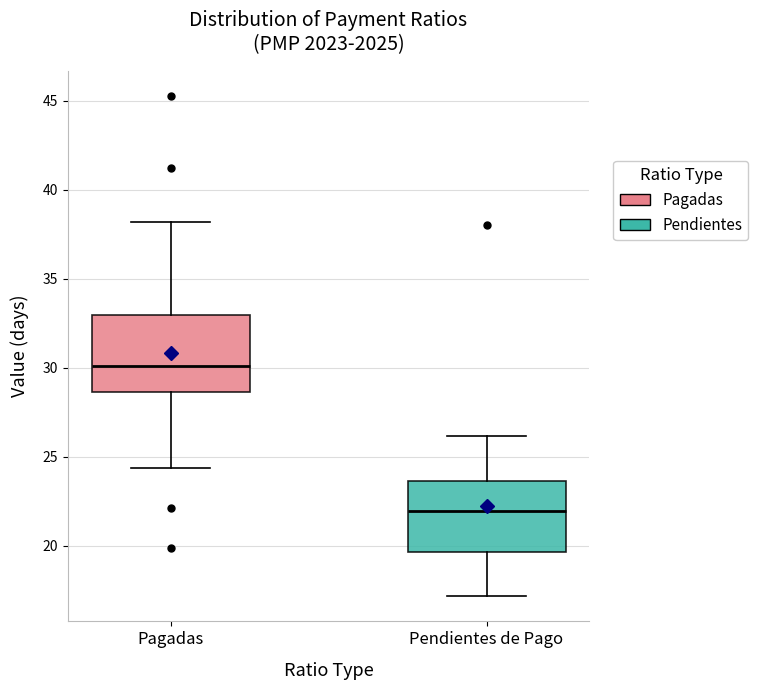

Which box has the highest median line?

Pagadas